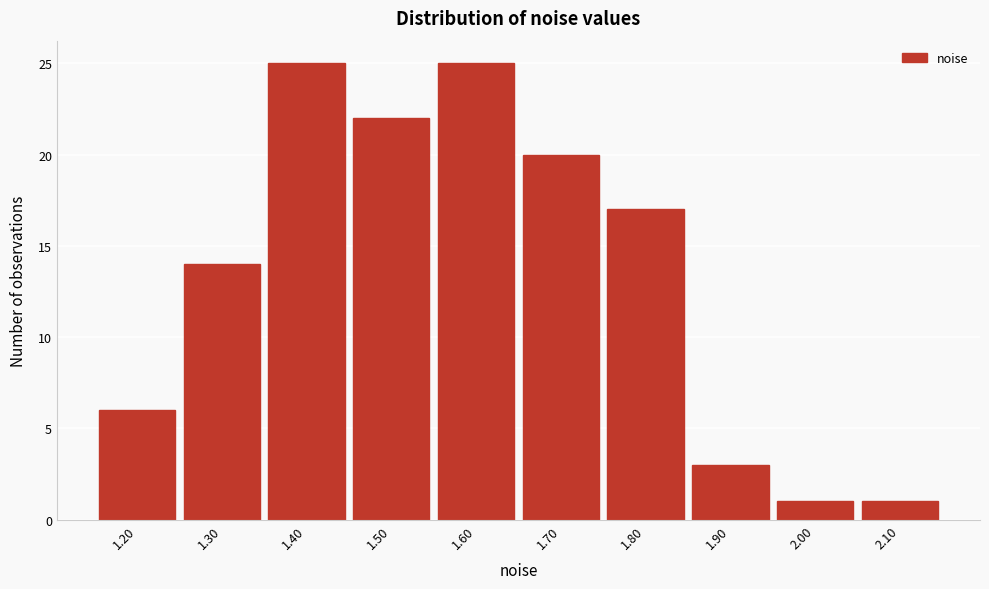

Reading right to left, extract all data points from this chart.

1	1	3	17	20	25	22	25	14	6